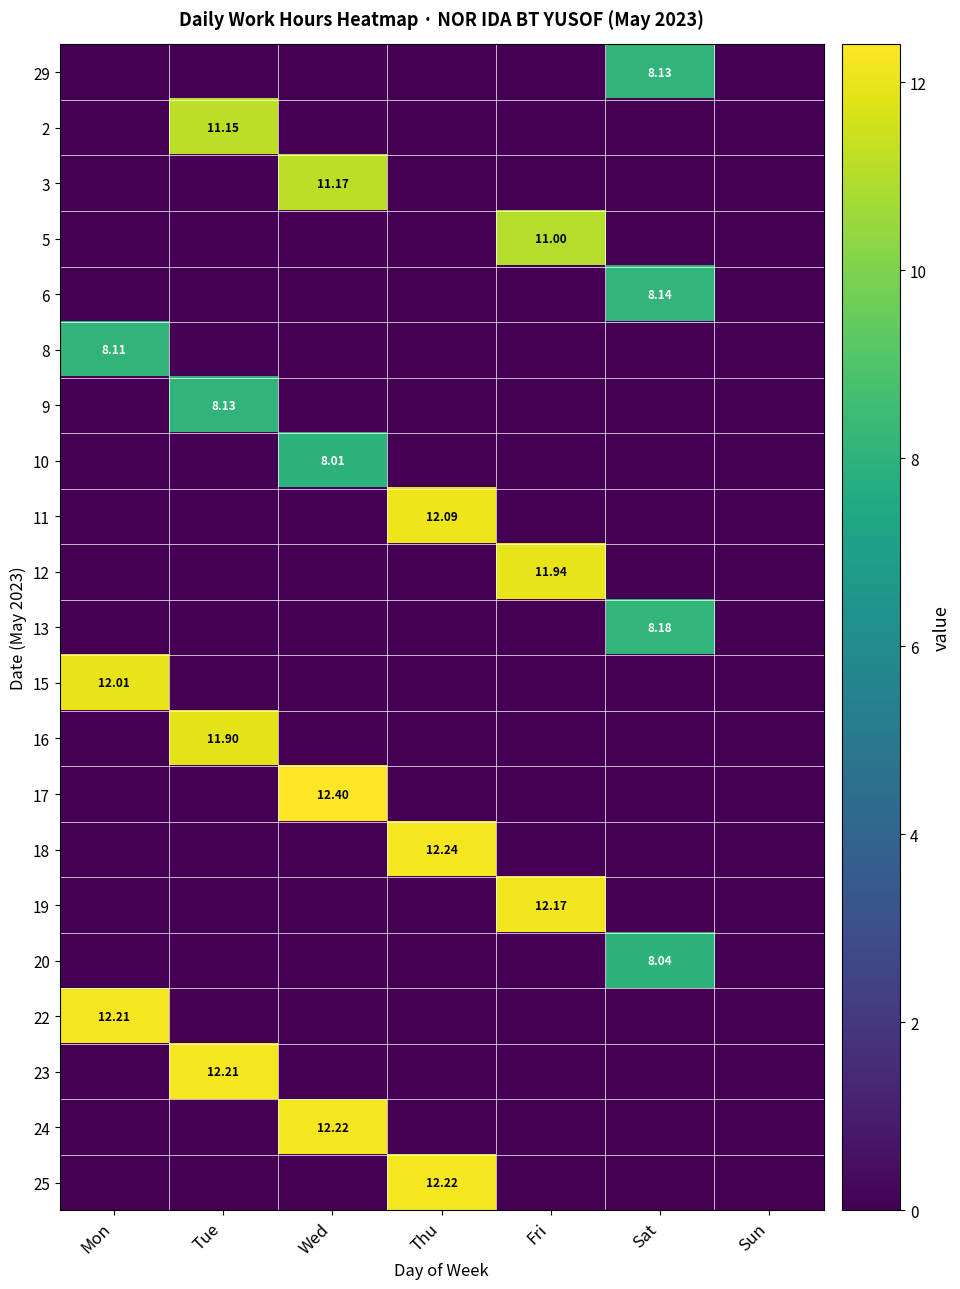

At which category is the sum across all series the highest?

Wed